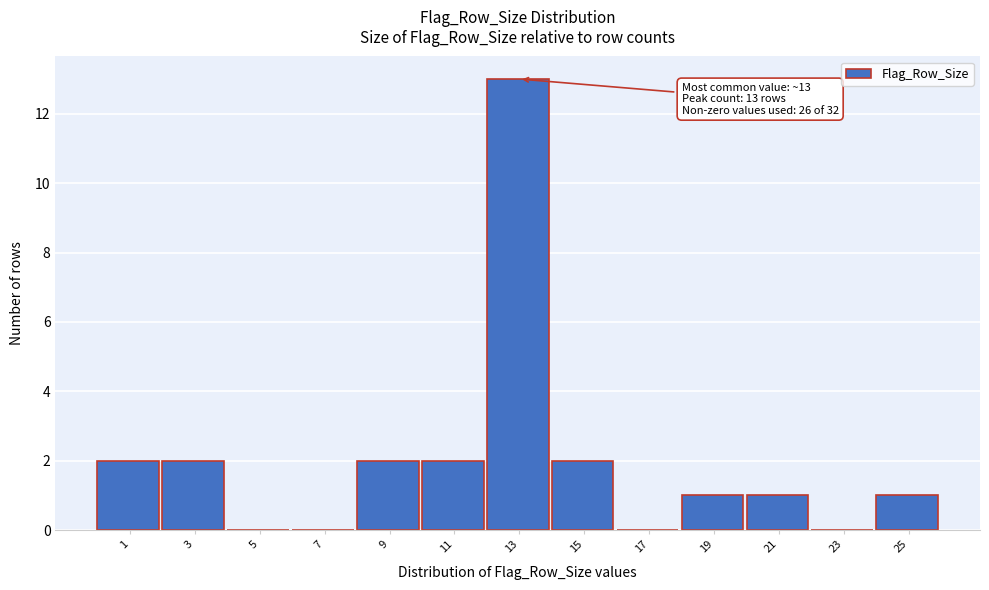

Reading left to right, extract all data points from this chart.

1=2	3=2	5=0	7=0	9=2	11=2	13=13	15=2	17=0	19=1	21=1	23=0	25=1